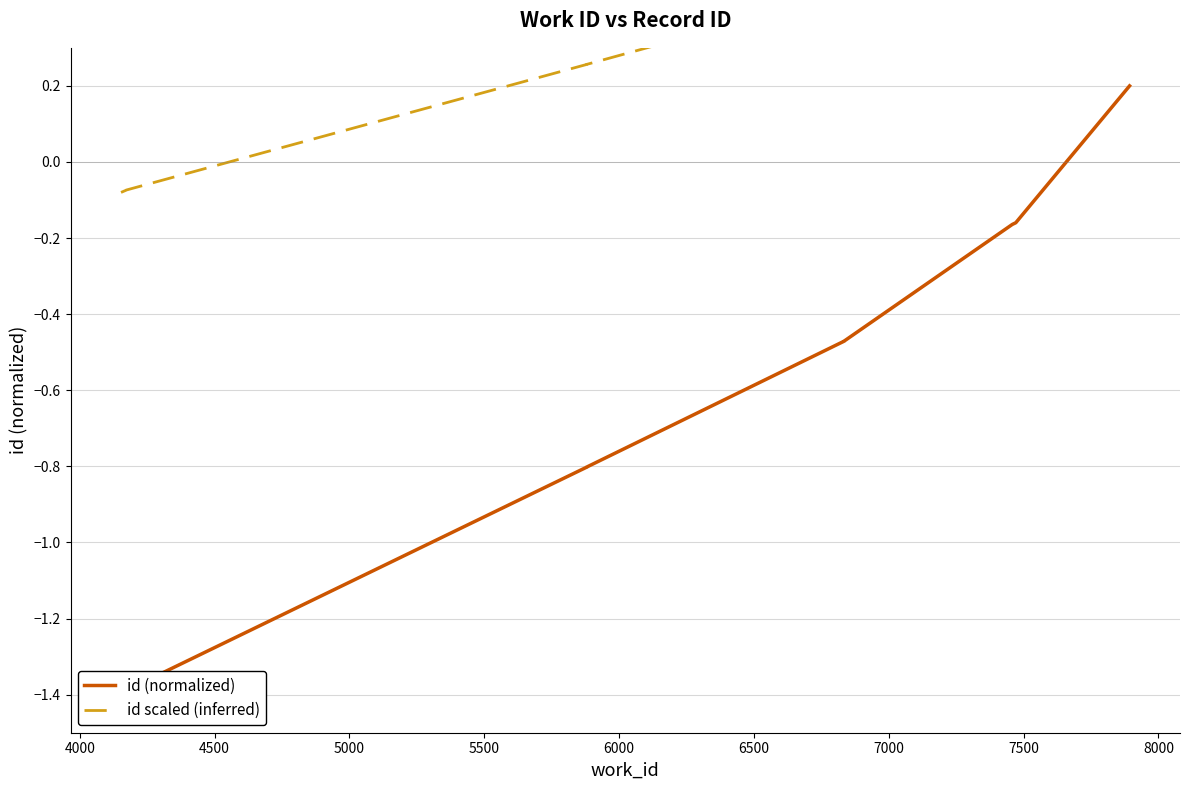

Is this an area chart (filled region under the line)?

No